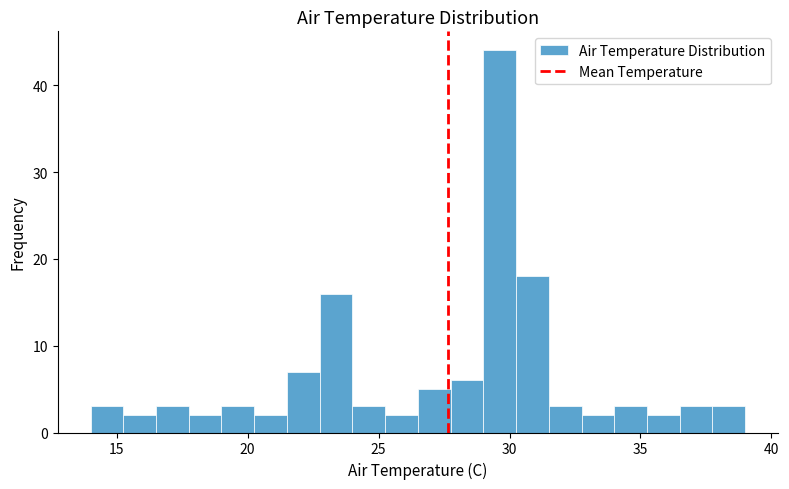

Around what value on the x-axis is the tallest bar? Give the approximate position of its centre, as read against the axis.

29.5